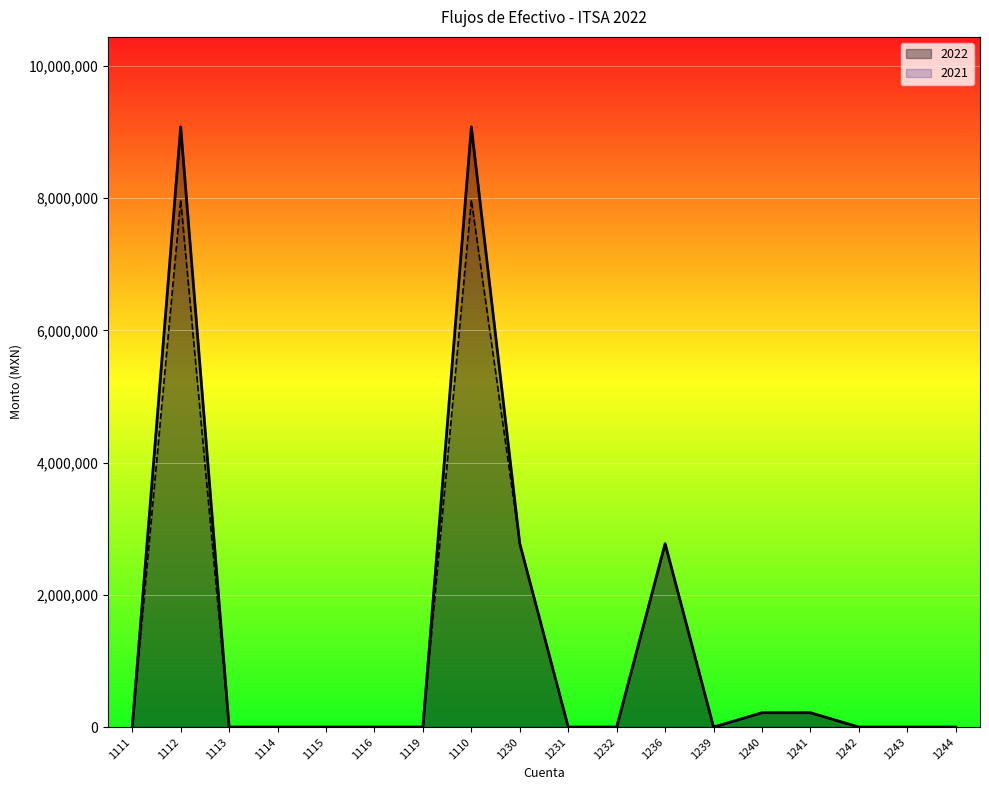

True or false: 2021 has more than 2 interior local peaks.

True